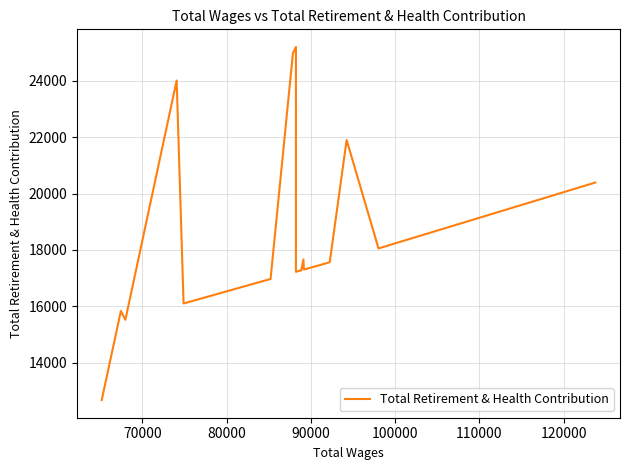

What is the value of the 20th point from the left?

20391